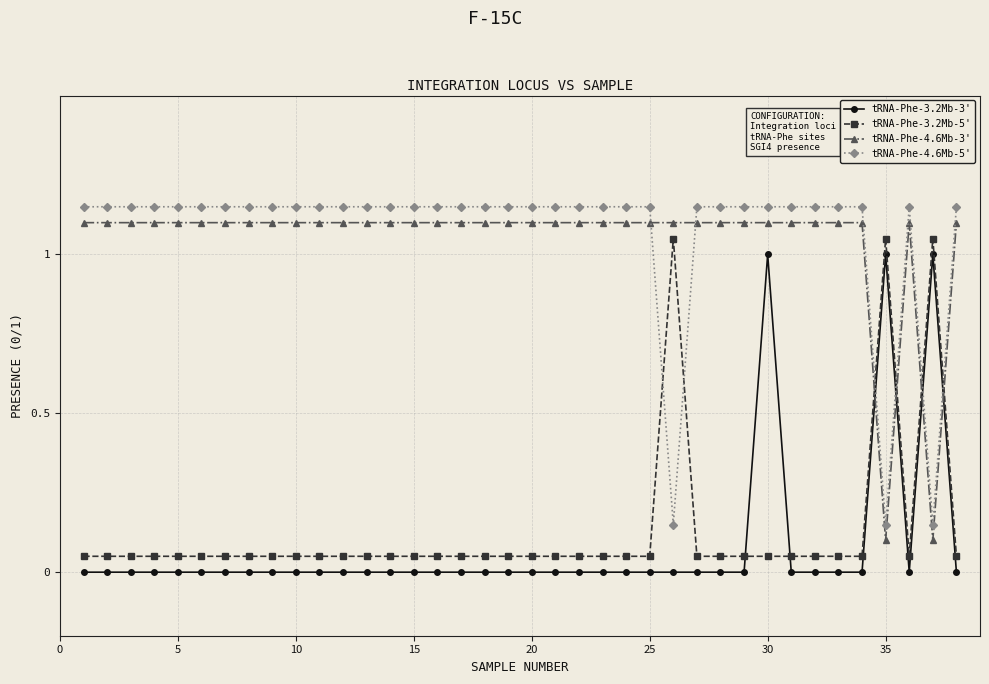

How many times do tRNA-Phe-3.2Mb-5' and tRNA-Phe-3.2Mb-3' cross each other?

2